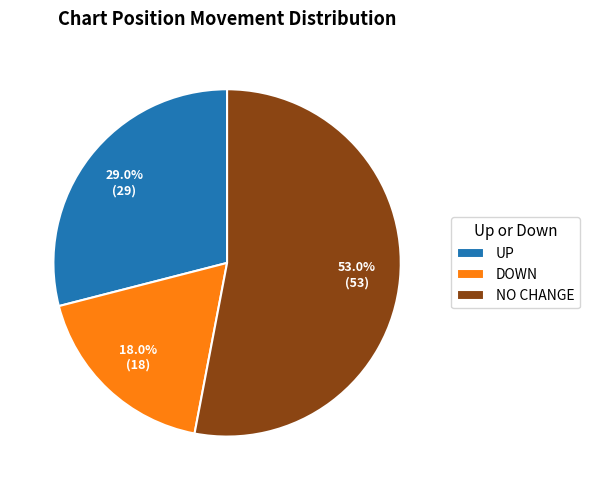

What is the smallest slice in the pie chart?

DOWN